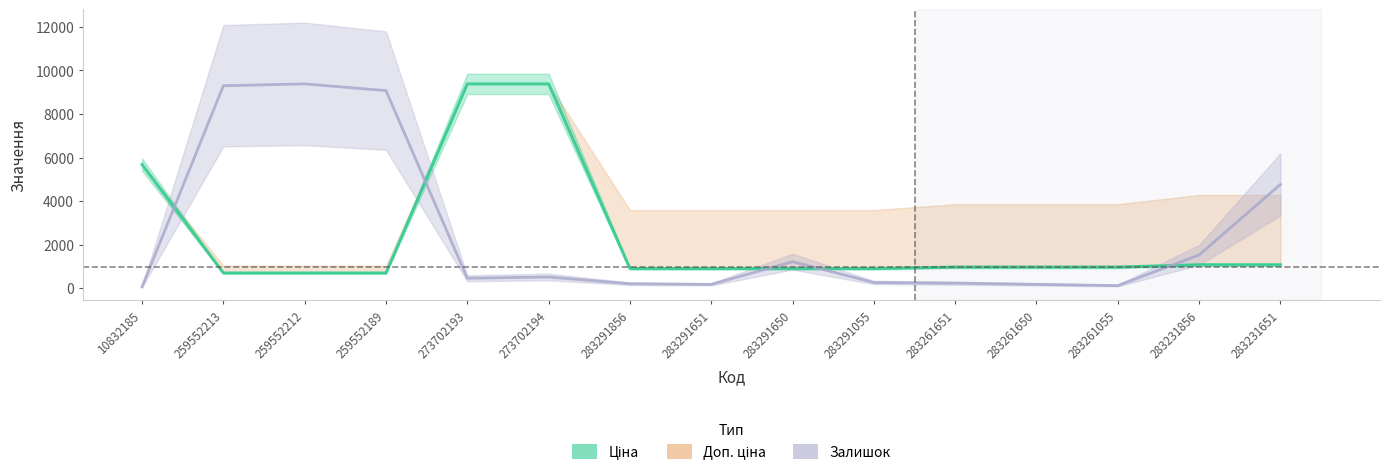

In Залишок, how many points are lower than both neighbors (excluding endpoints)?

3